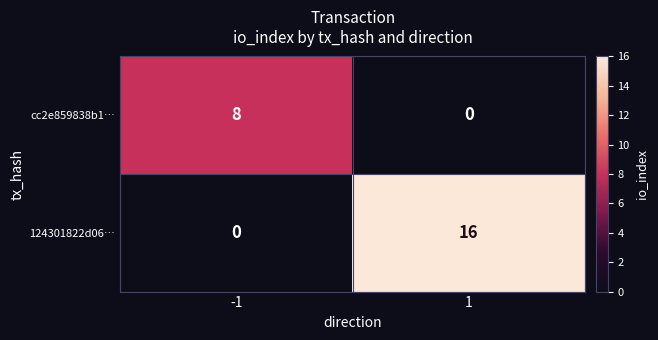

What is the sum of the 124301822d06… values at 1 and -1?

16